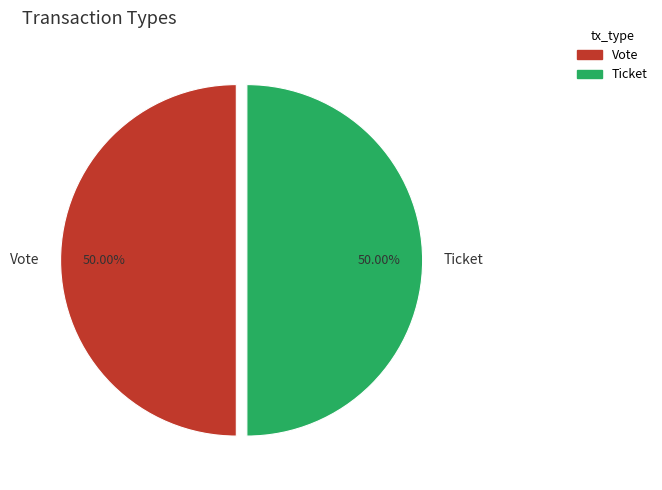

Approximately how many times larger is the value at Ticket compared to Vote?

1.0